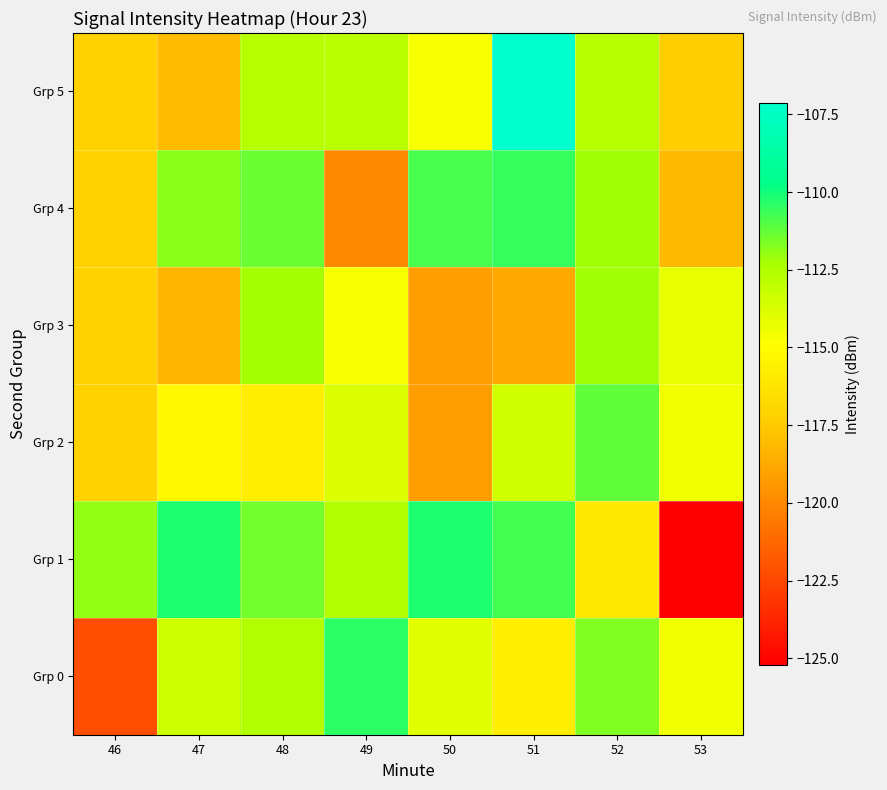

At how many categories does at least one series exceed -123?

8